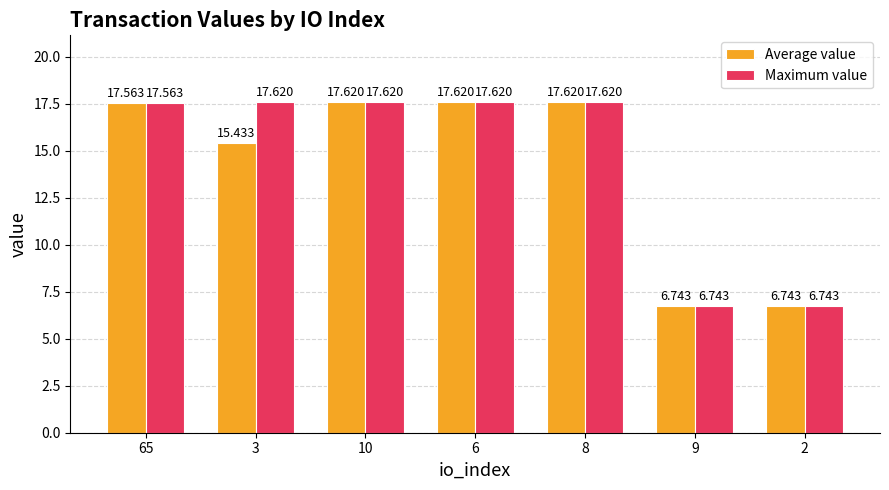

How many groups of bars are there?

7